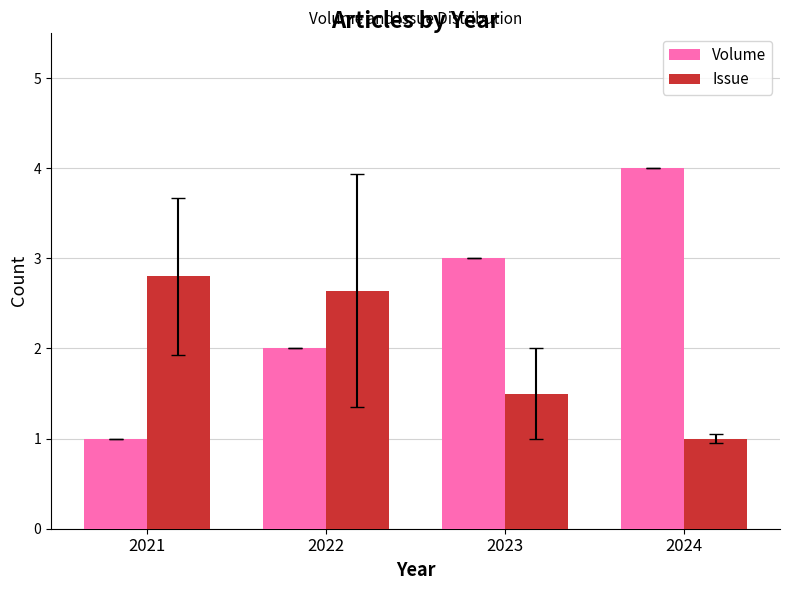

What value does the Issue series have at 2022?

2.6